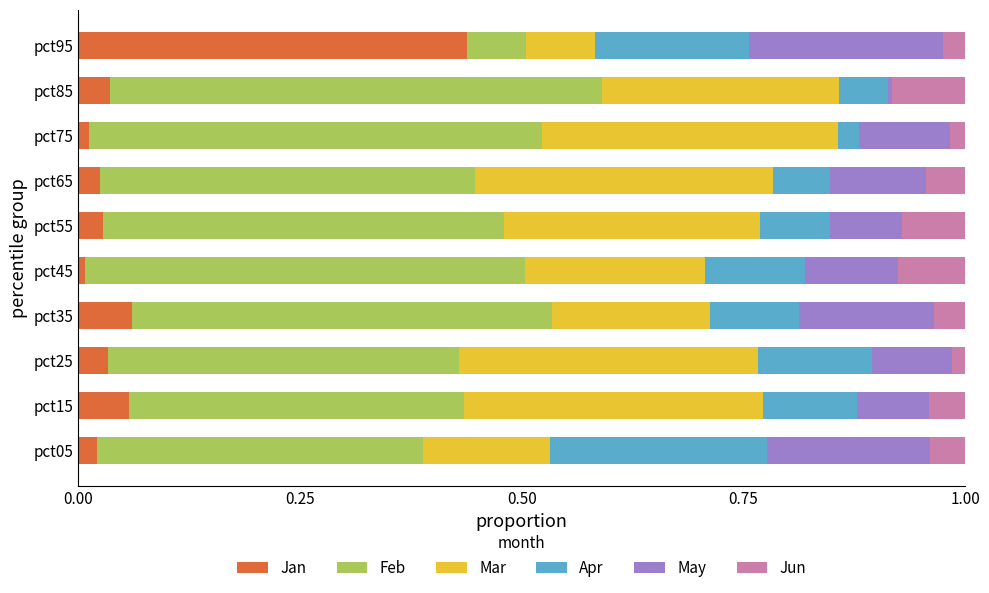

What is the total value across all series at pct65?

1.0